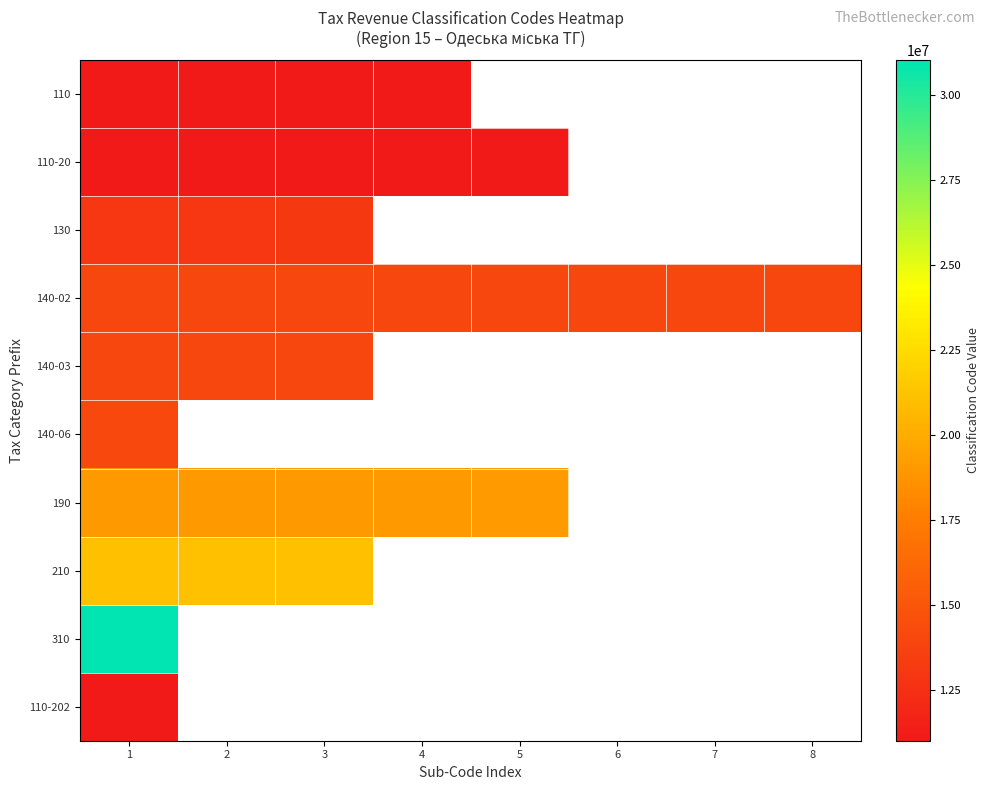

At which label does 140-02 reach its peak?

8